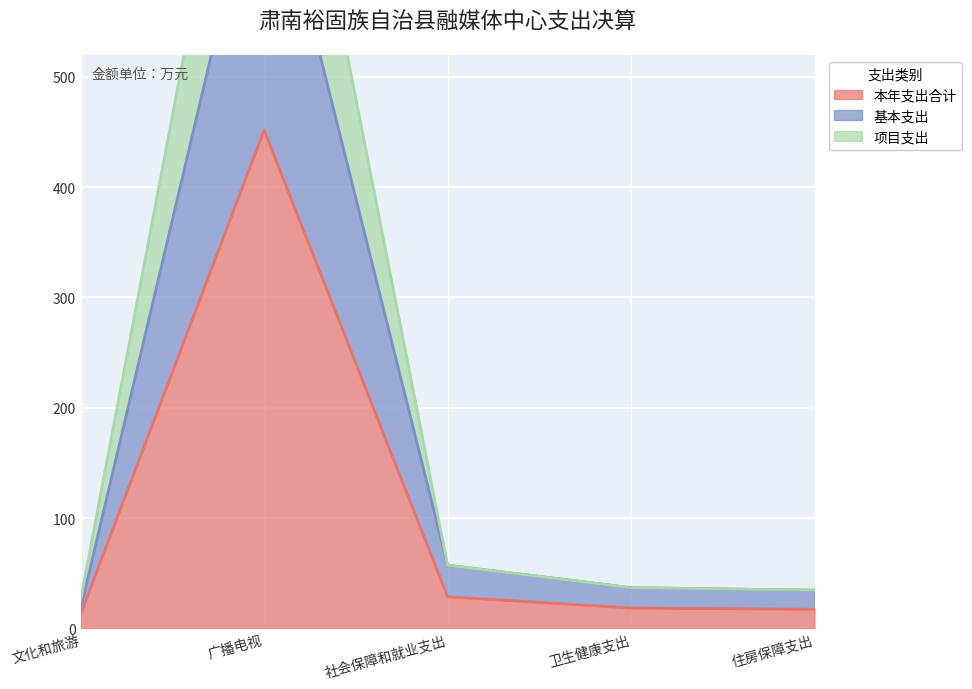

What are all the series names shown in the legend?

本年支出合计, 基本支出, 项目支出